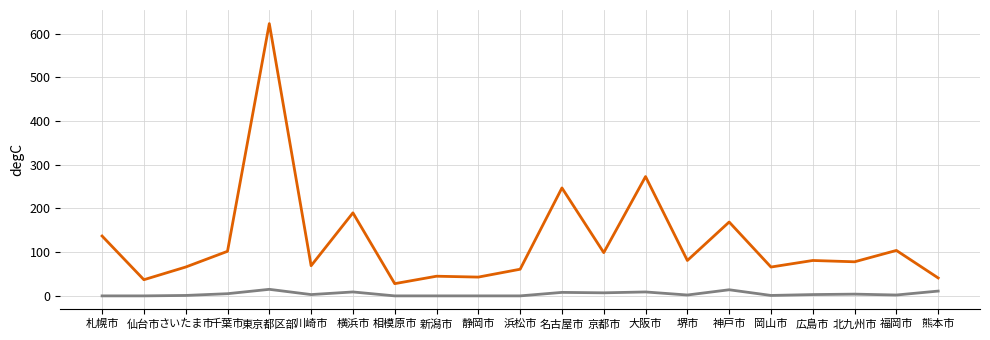

What is the total value across all series at 札幌市?

137